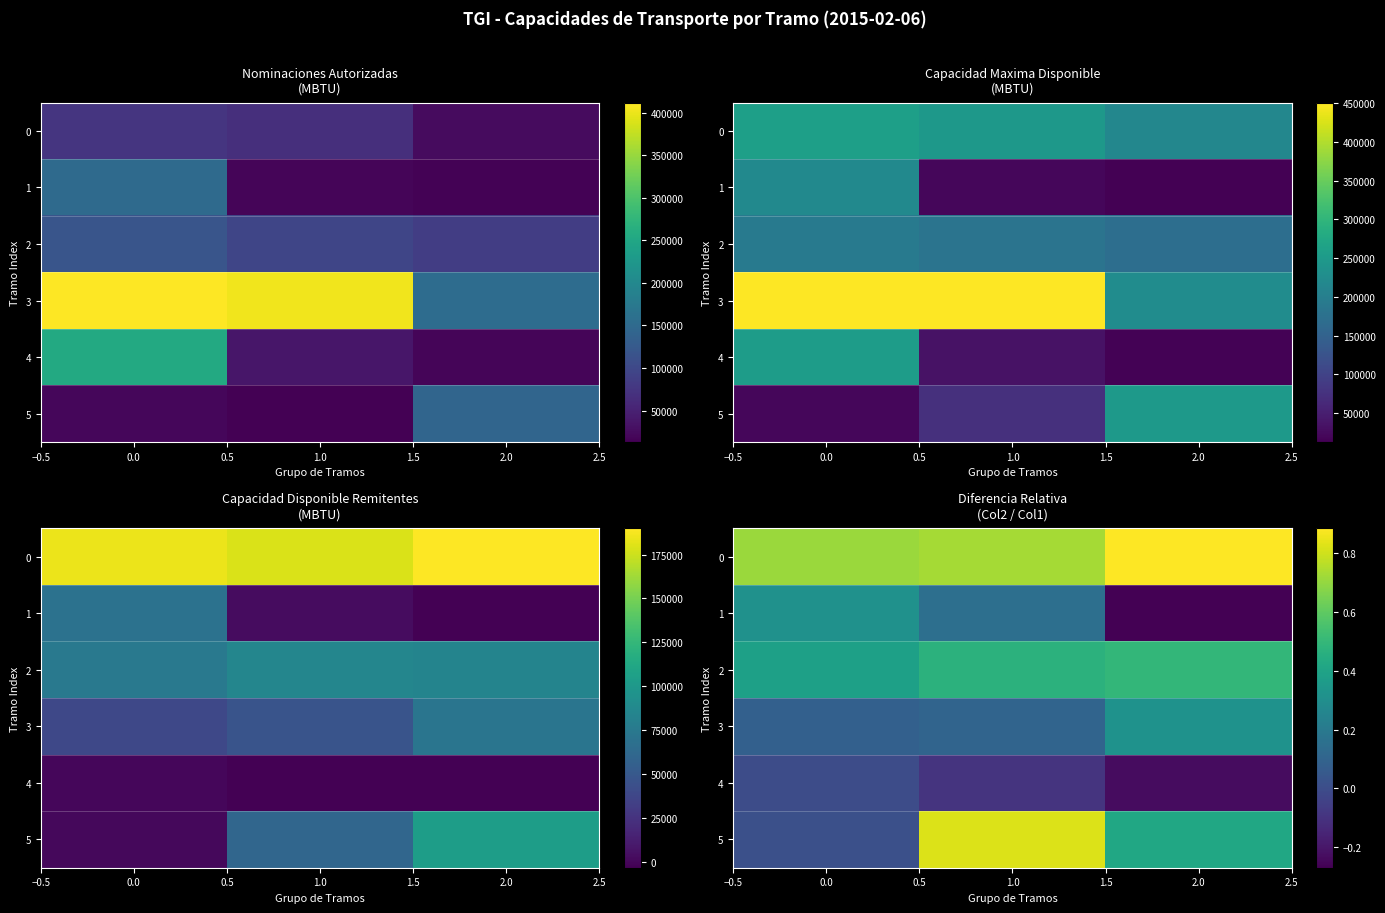

What is the sum of the 1 values at 1.0 and 2.0?

-0.1